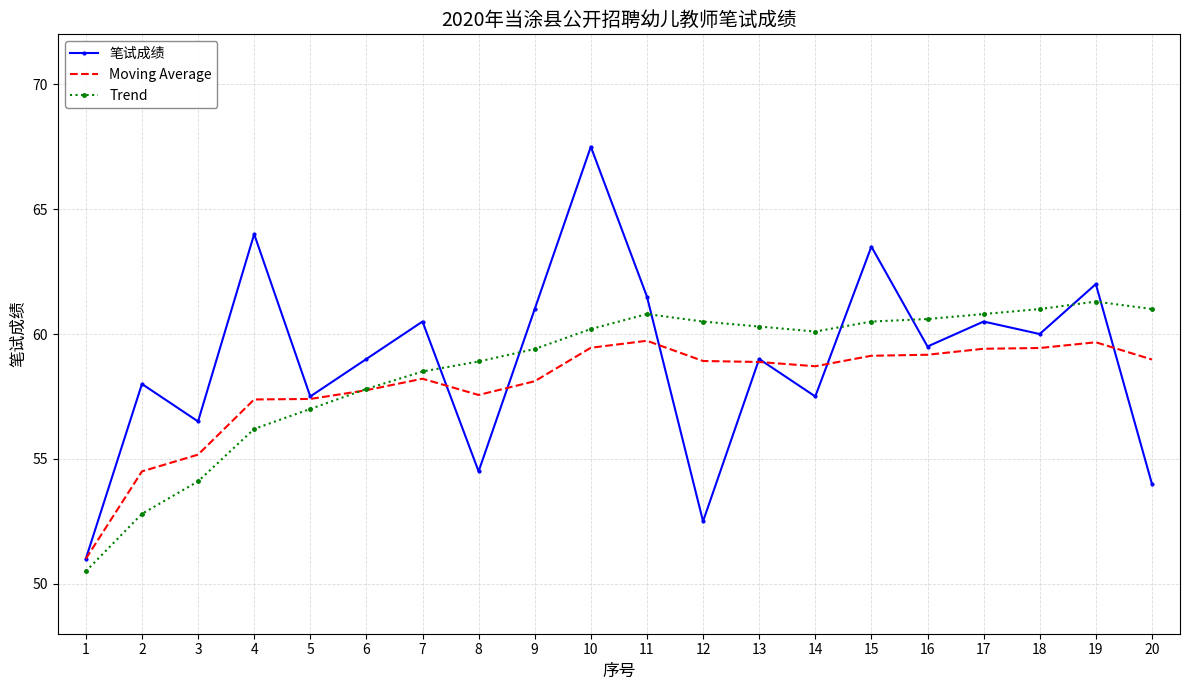

True or false: Trend and Moving Average cross at least once.

True